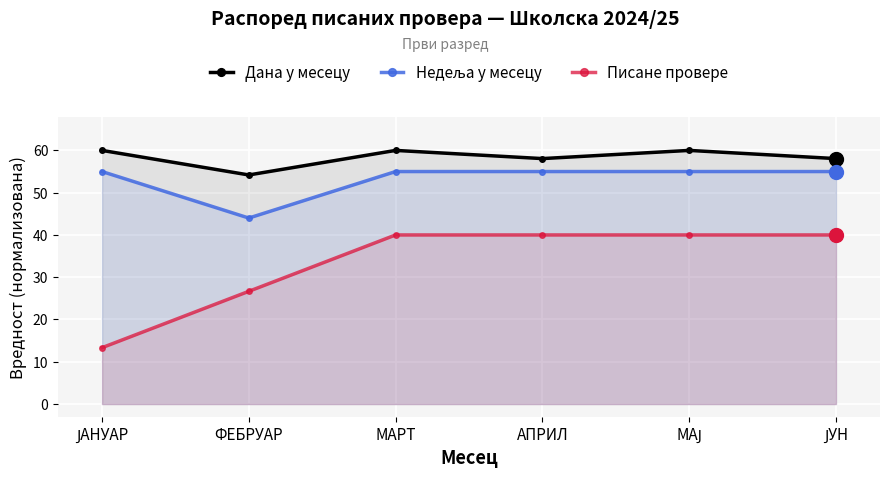

Which series changed the most between ФЕБРУАР and ЈУН?

Писане провере